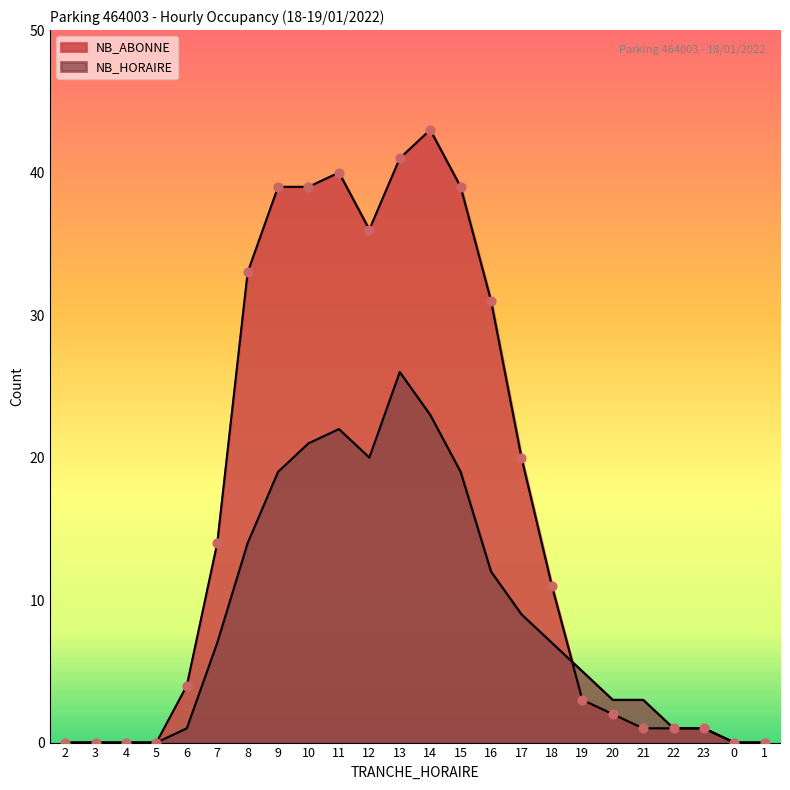

What are all the series names shown in the legend?

NB_HORAIRE, NB_ABONNE